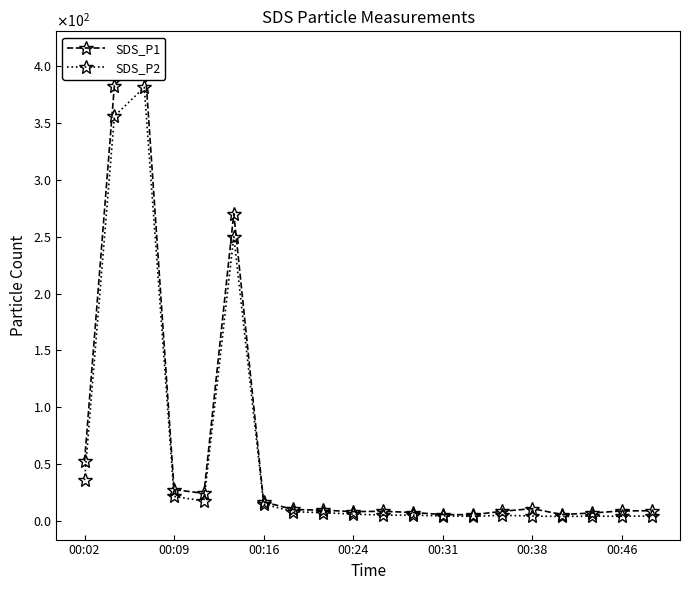

True or false: SDS_P1 has more than 1 interior local peaks.

True